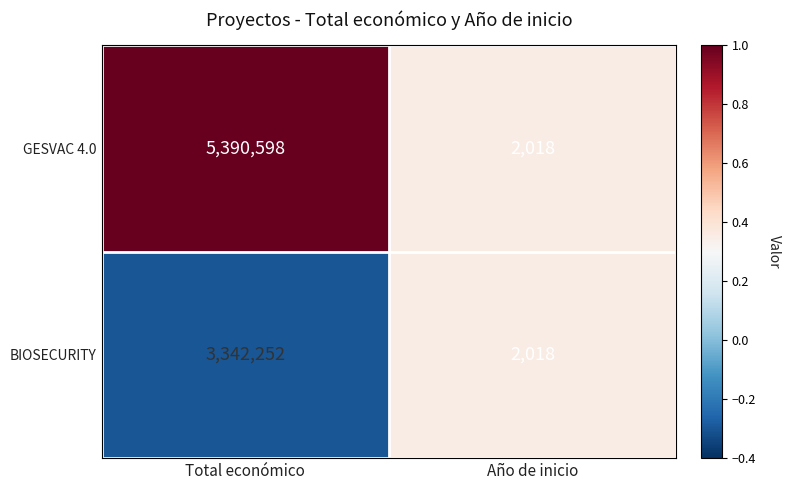

What is the sum of the GESVAC 4.0 values at Total económico and Año de inicio?

5392616